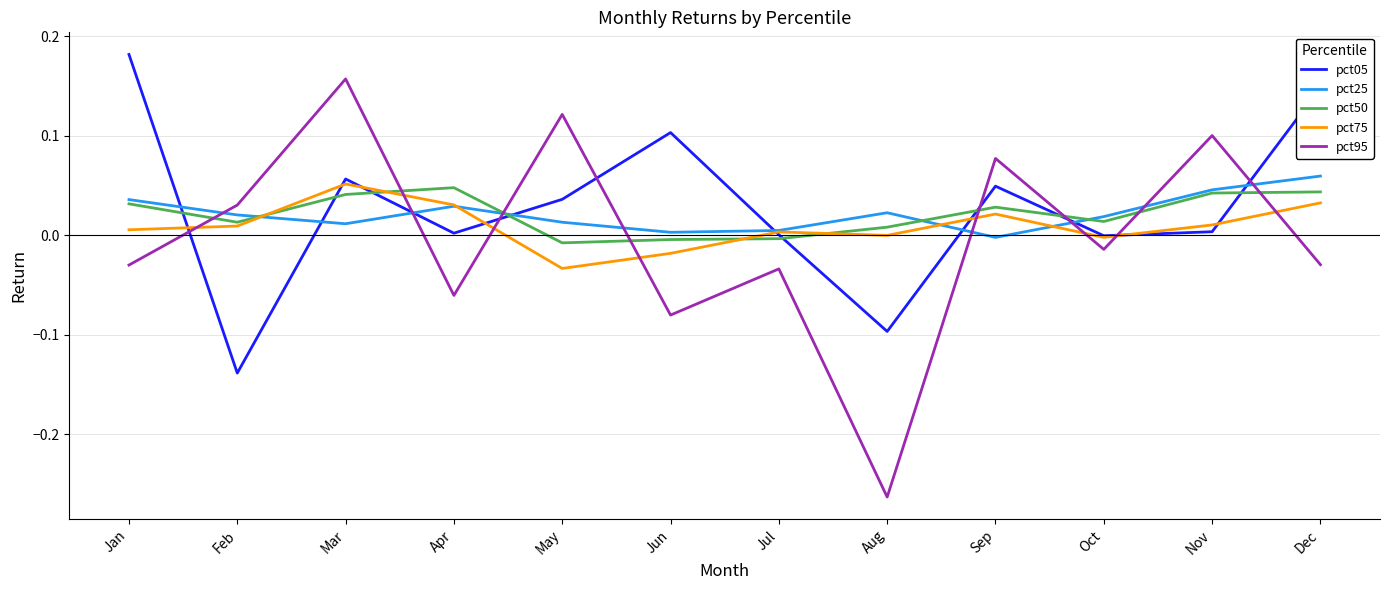

Where does the pct25 series first go above 0?

Jan